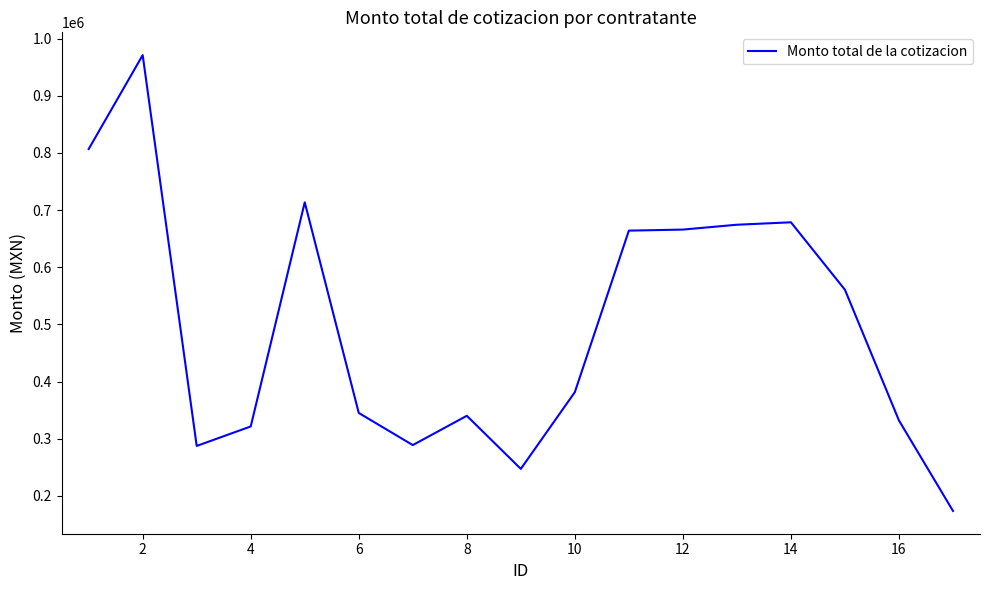

How many lines are shown in the chart?

1